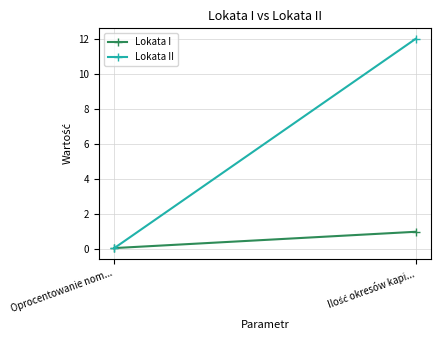

Which series has the largest total across all categories?

Lokata II